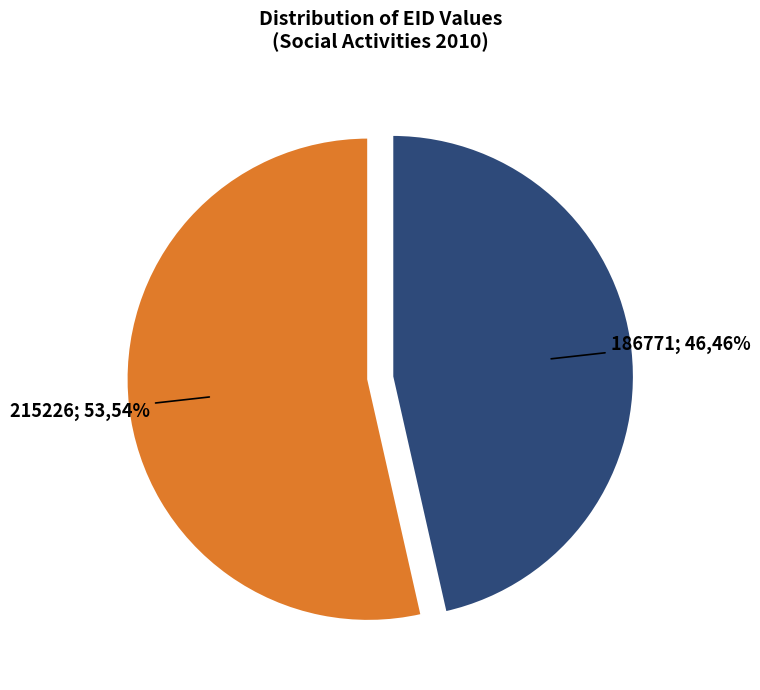

To the nearest percent, what is the average slice percentage?

50%